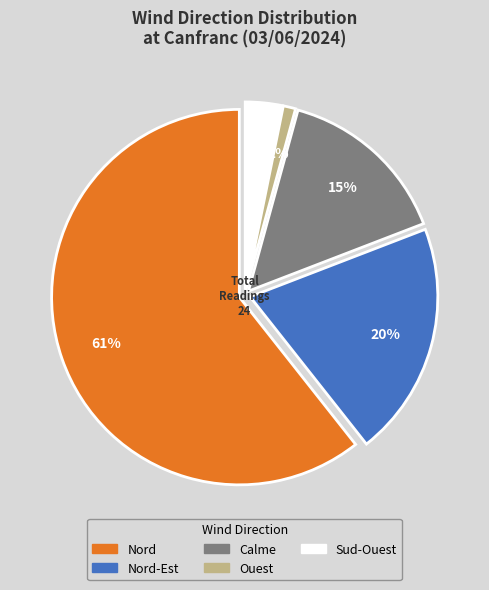

Does any single category account for the majority?

Yes